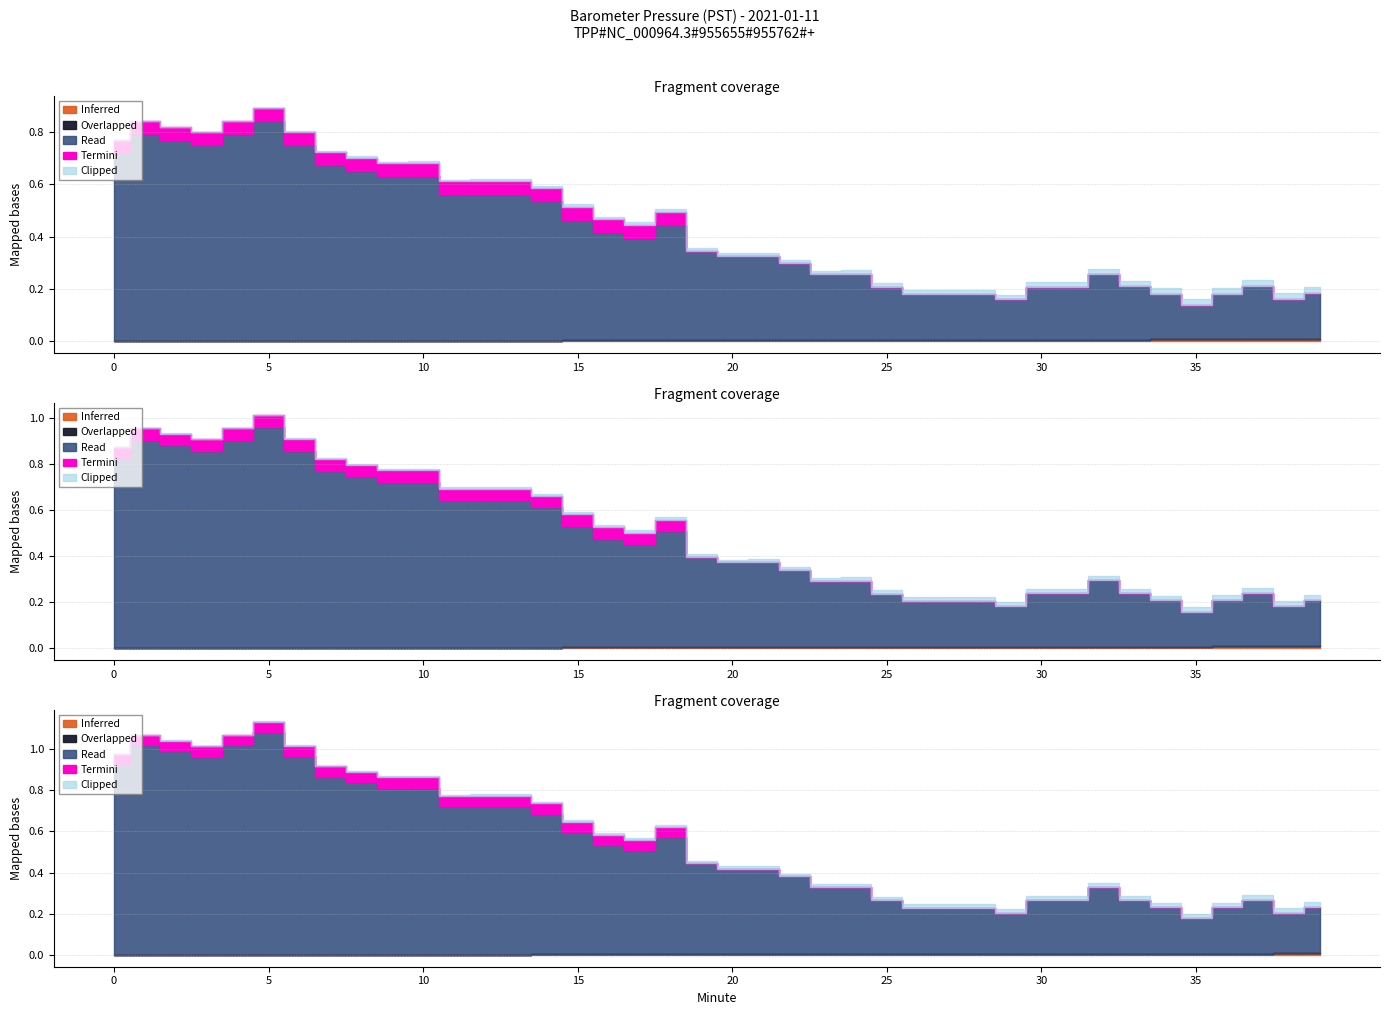

In Value, how many points are lower than both neighbors (excluding endpoints)?

5